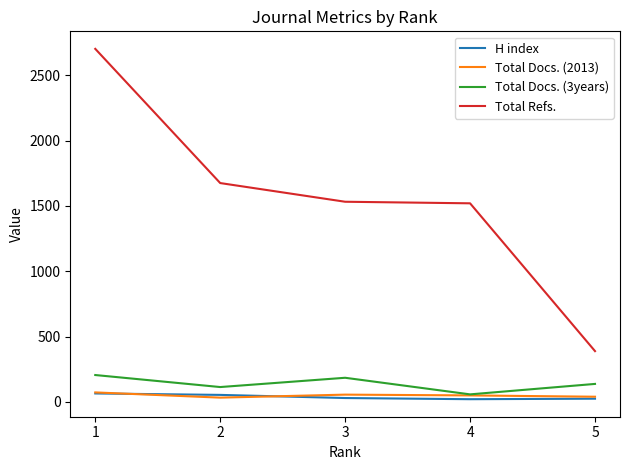

Which series has the largest range (max minus min)?

Total Refs.